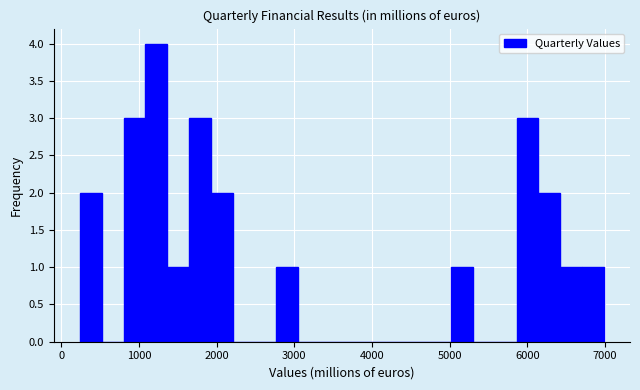

Read against the x-axis, roughly where is the centre of the tallest bar?

1200